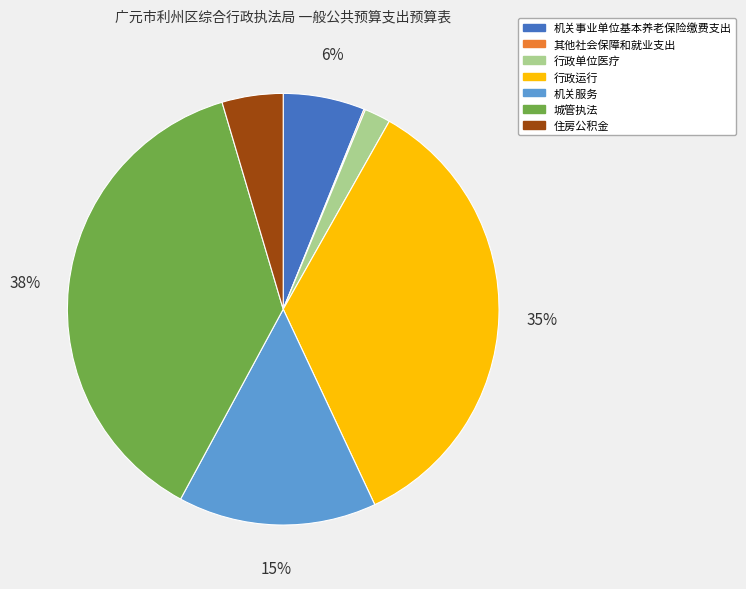

Which category has the biggest portion of the pie?

城管执法